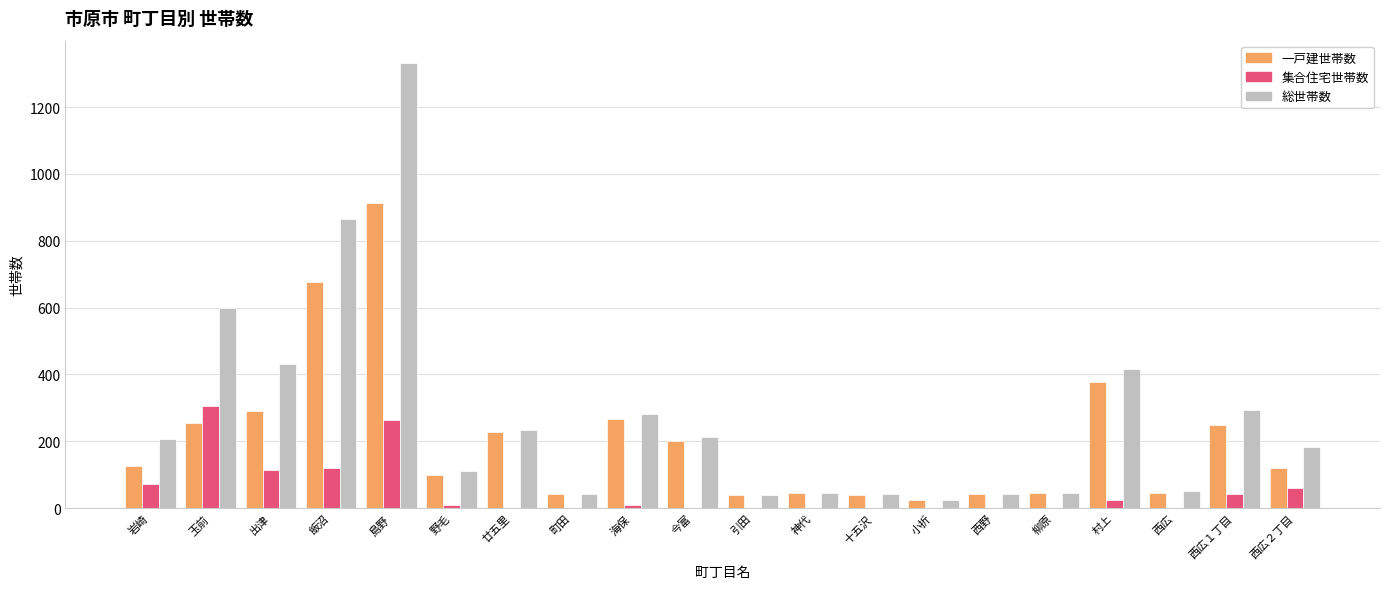

Which series has the largest total across all categories?

総世帯数